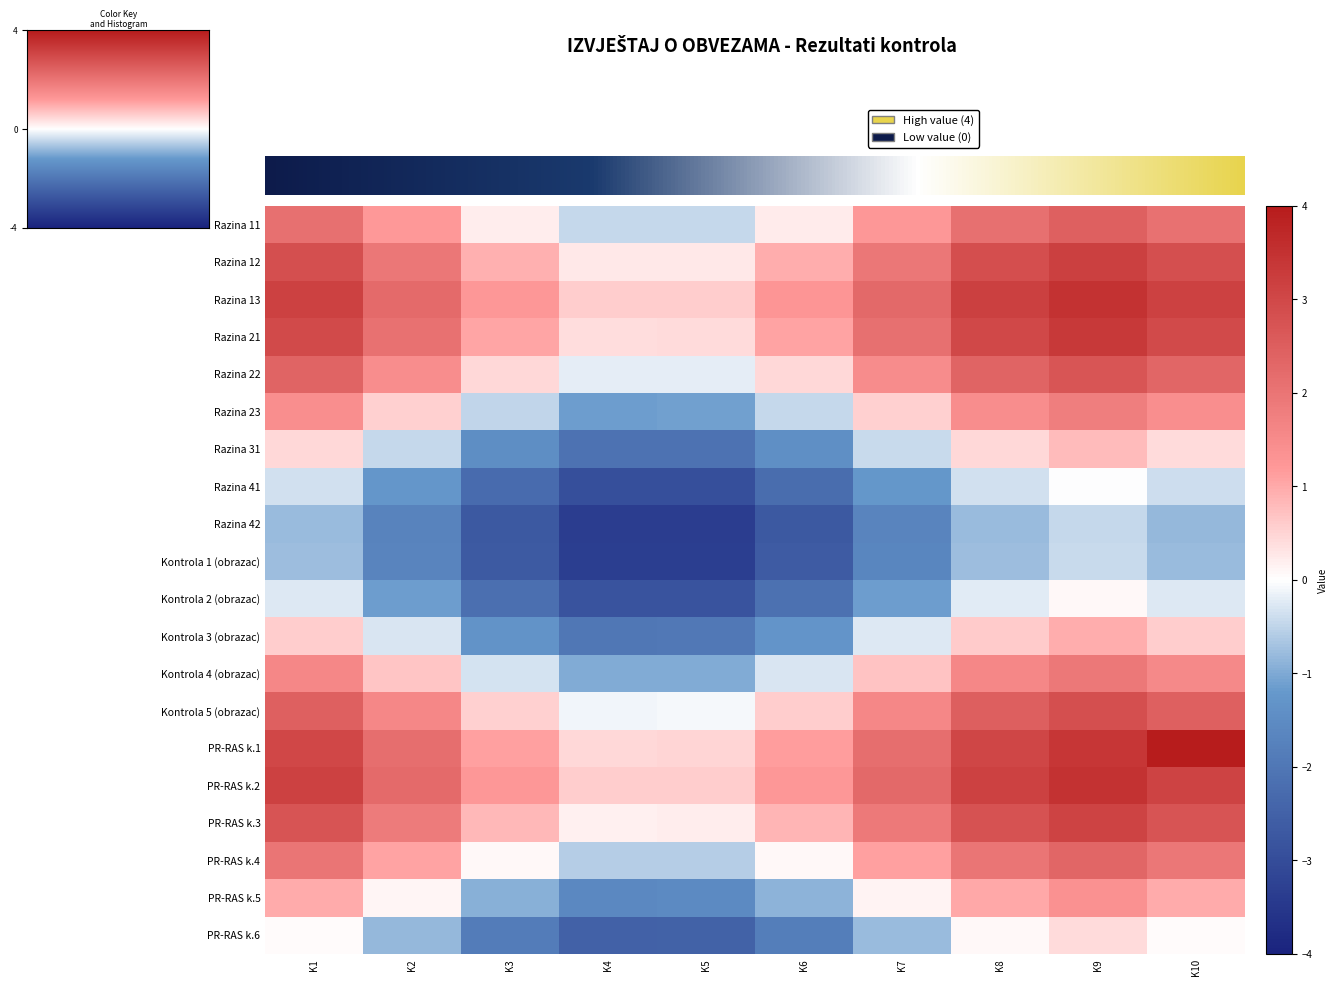

What is the greatest value displayed?

4